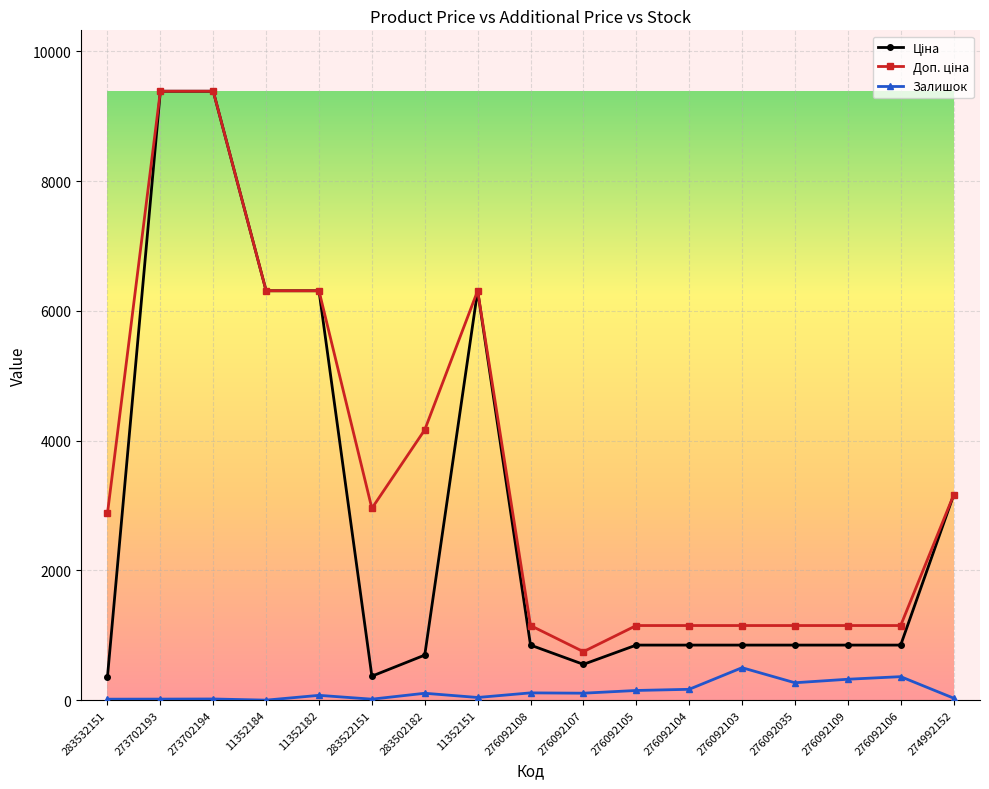

What is the greatest value displayed?

9384.0